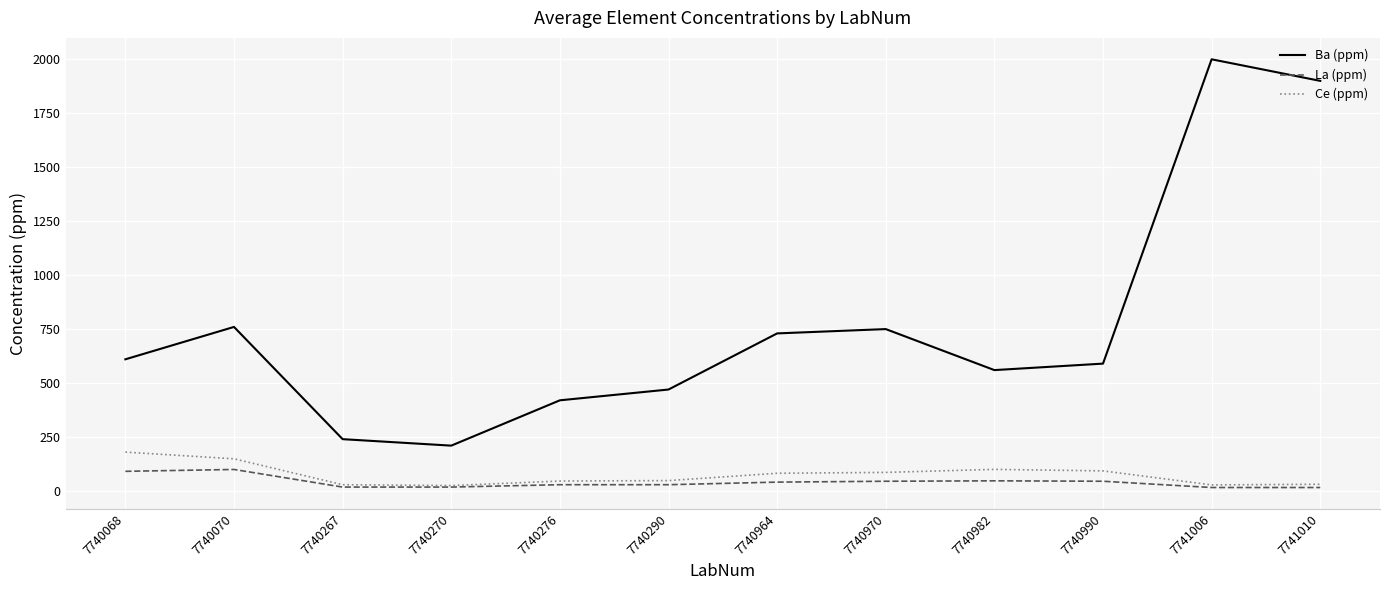

What is the spread (max minus min) of values at 7740990?

545.0